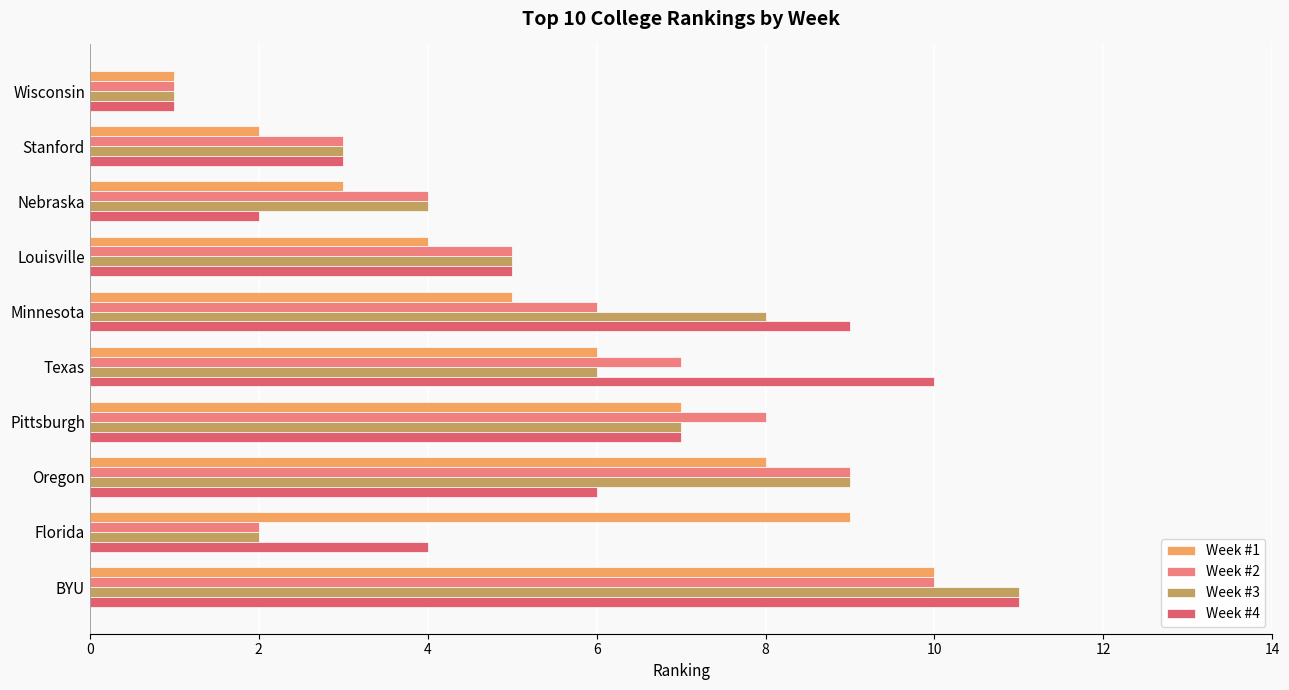

What is the average value of the Week #4 series?

6